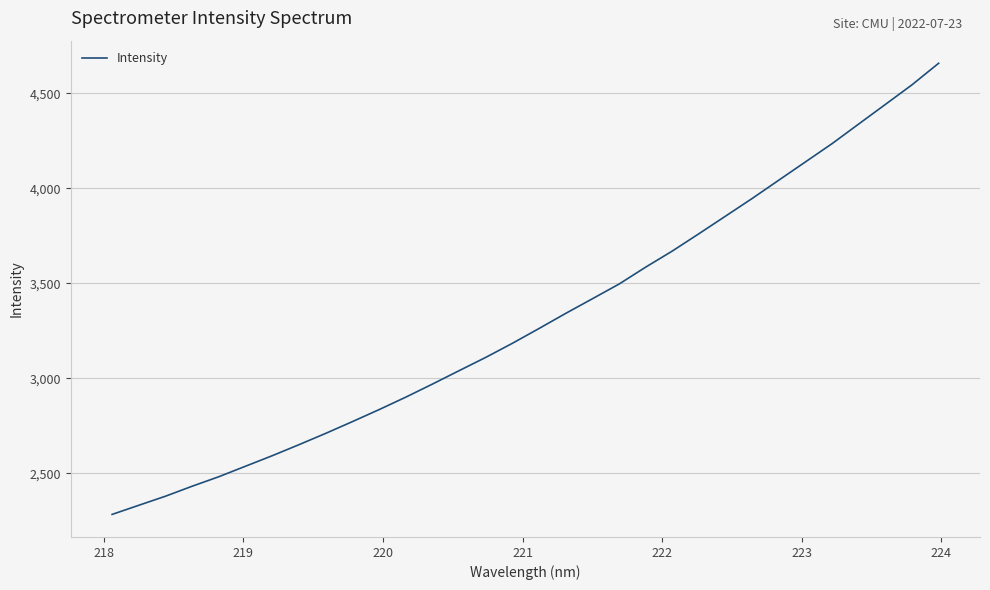

What is the difference between the maximum and minimum values?

2375.4